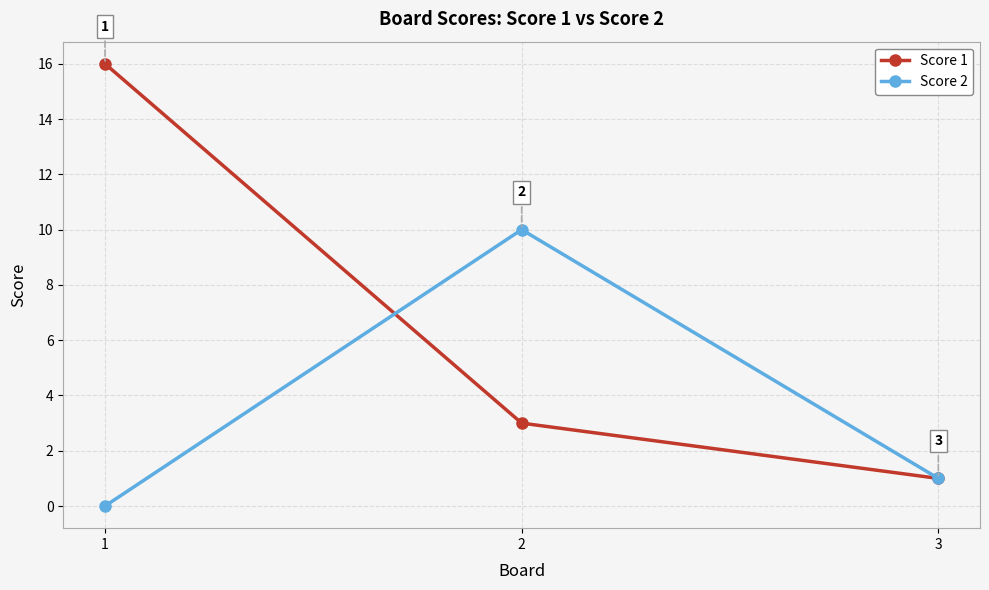

Which series has the largest range (max minus min)?

Score 1